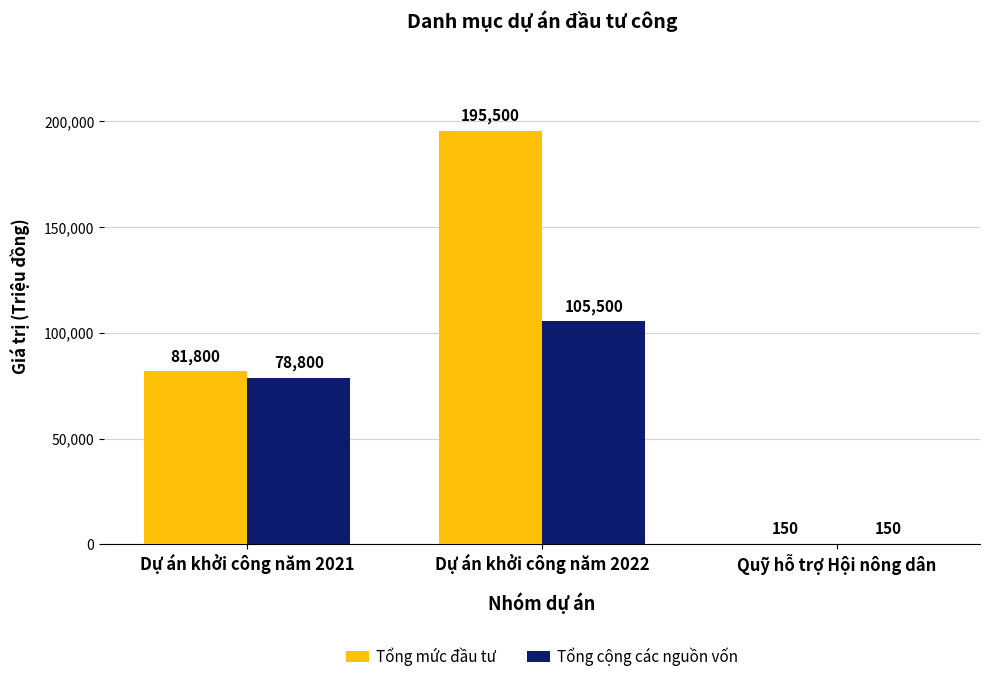

Count the number of categories in the chart.

3